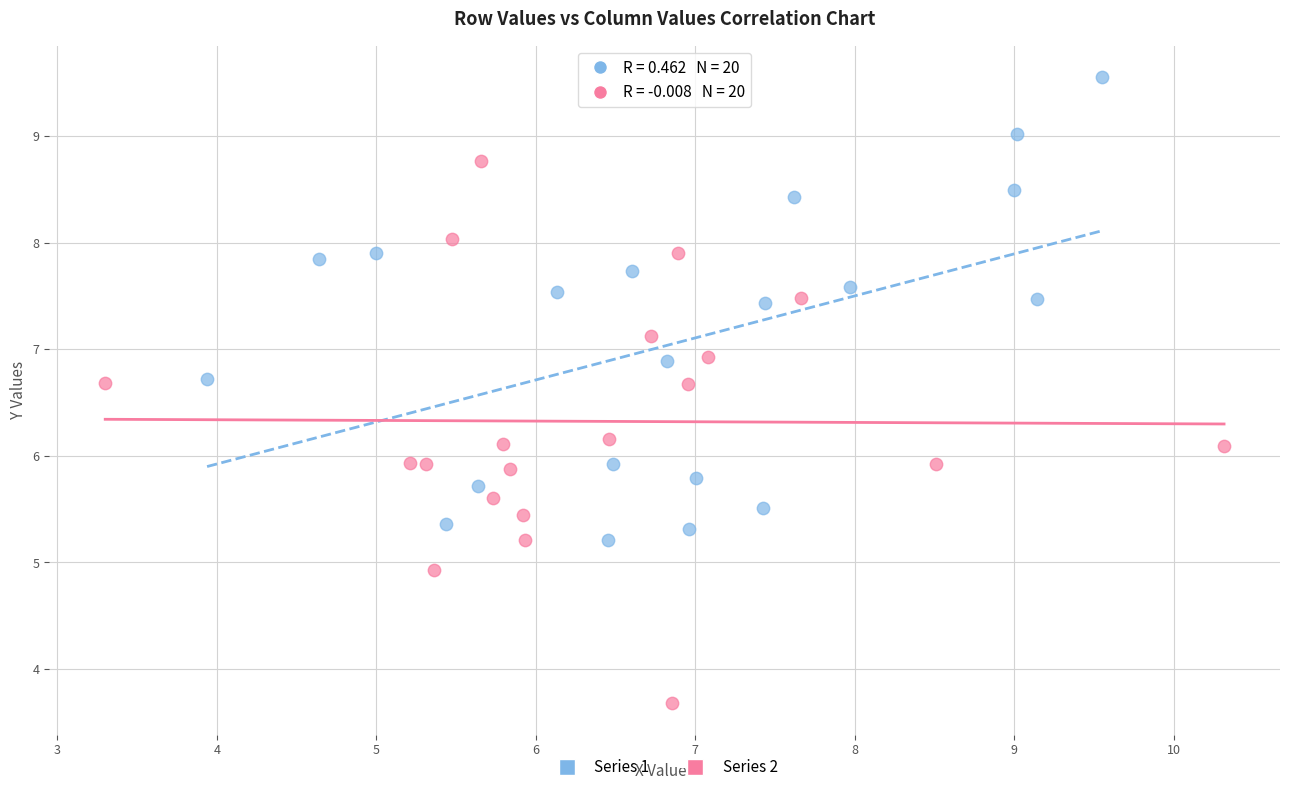

Which series has the widest spread of Y values?

Series 2